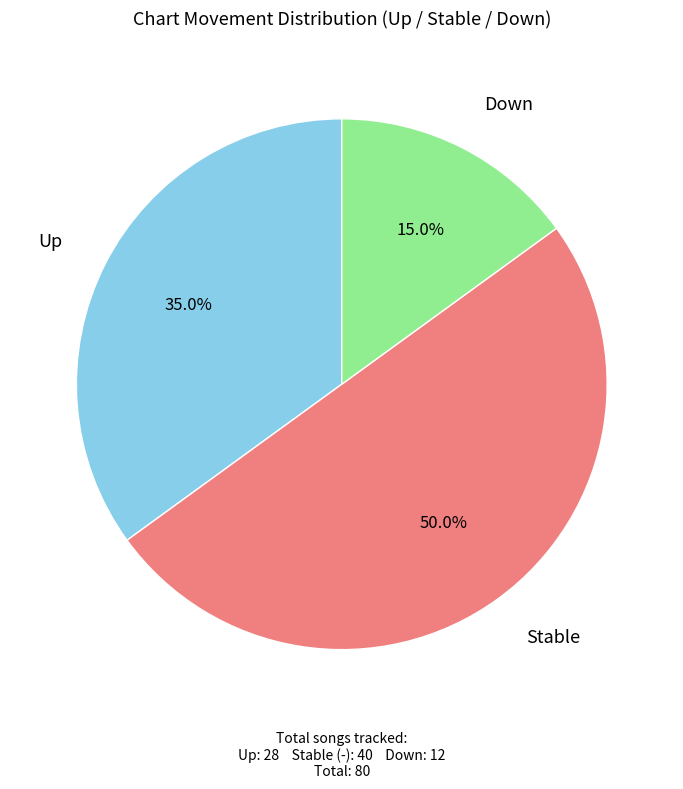

Count the number of slices in the pie.

3